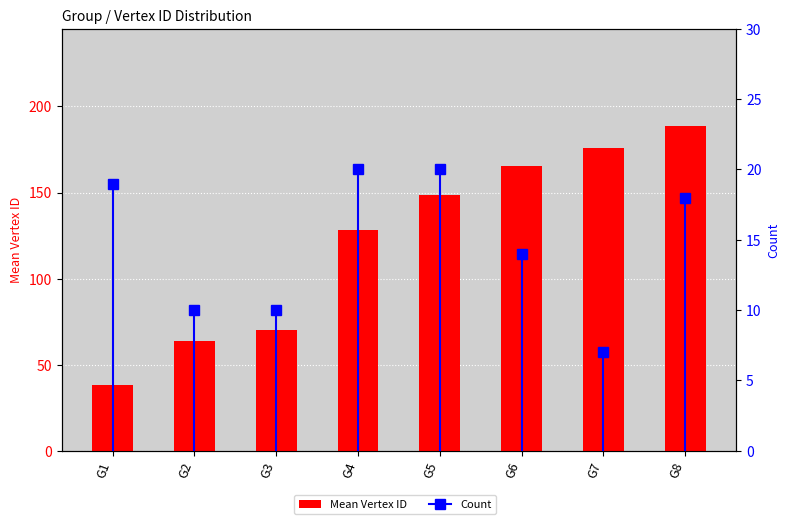

What is the minimum value for Count?

7.0